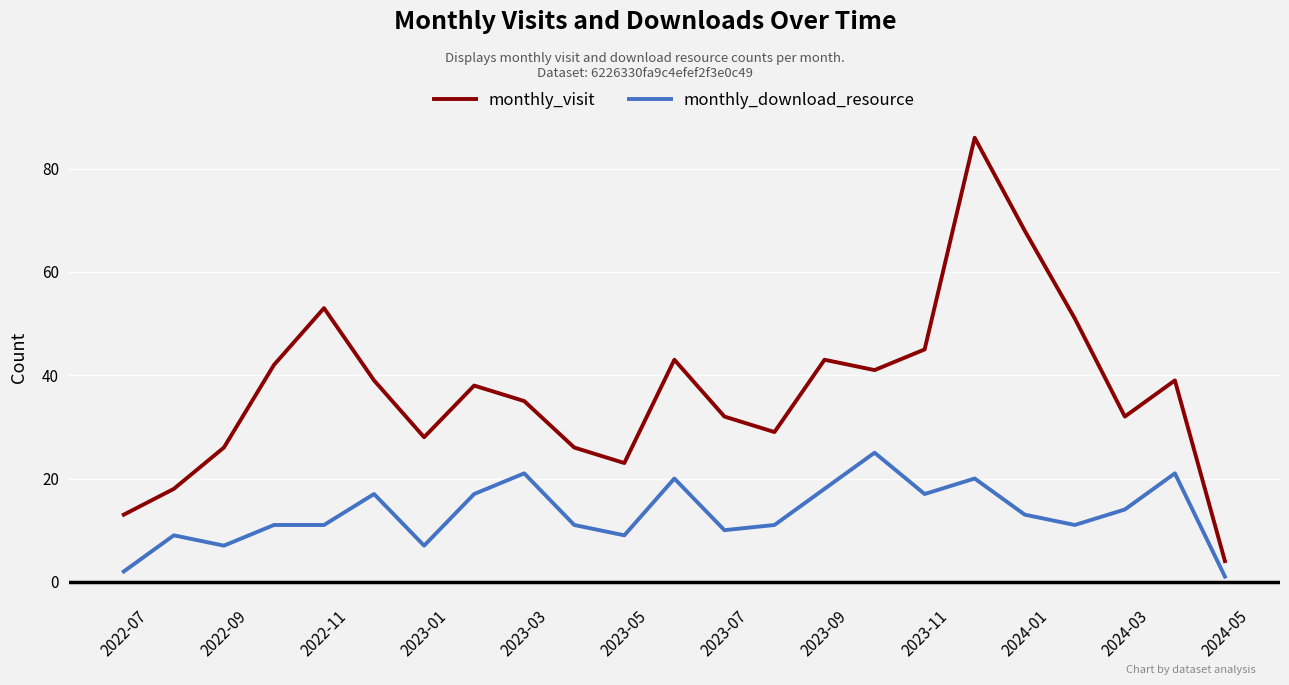

Reading left to right, list all the values displayed in this chart.

monthly_visit: 13	18	26	42	53	39	28	38	35	26	23	43	32	29	43	41	45	86	68	51	32	39	4
monthly_download_resource: 2	9	7	11	11	17	7	17	21	11	9	20	10	11	18	25	17	20	13	11	14	21	1